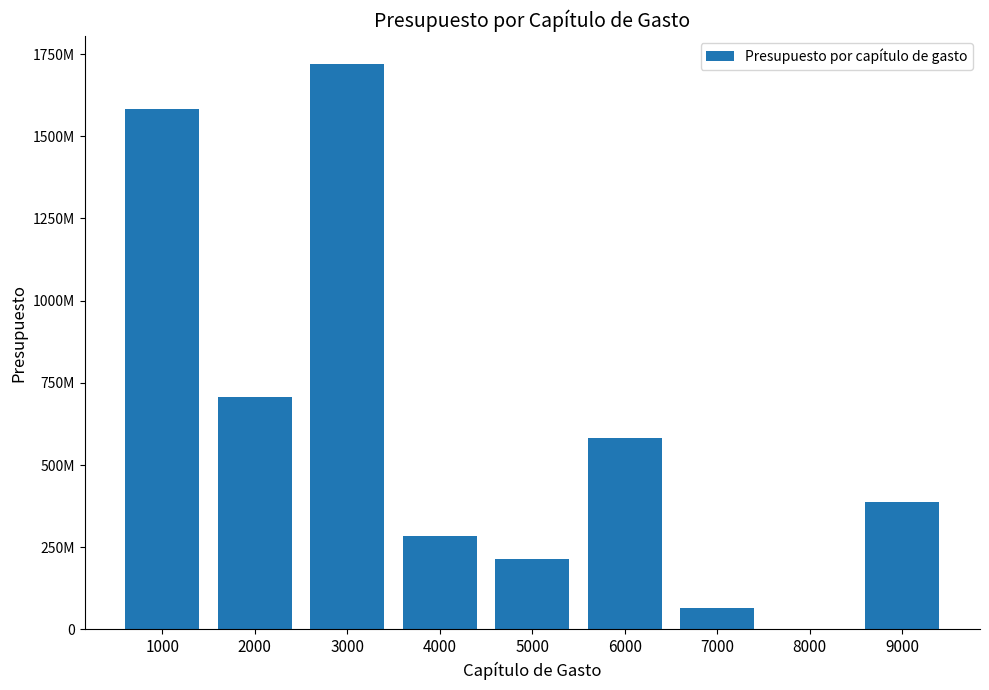

Are the bars horizontal?

No